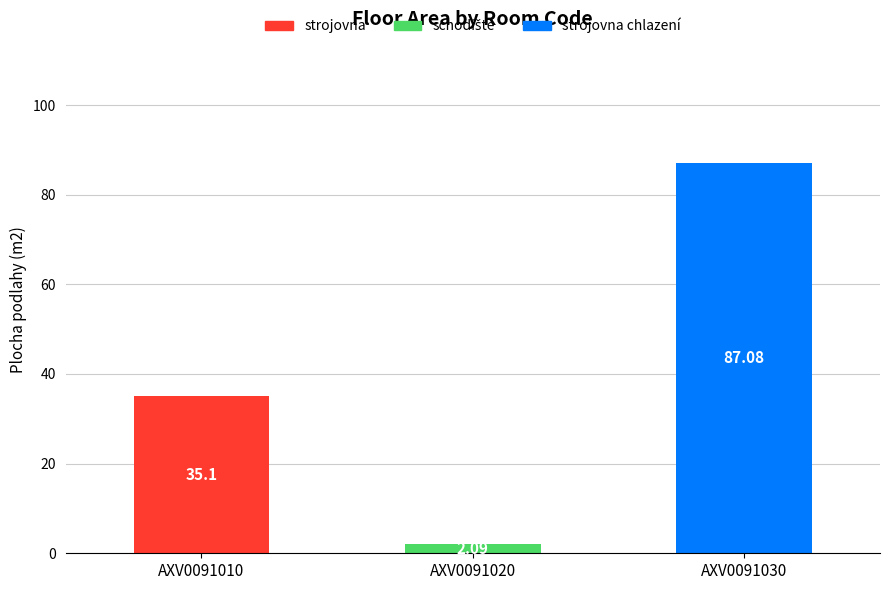

Between AXV0091010 and AXV0091020, which is larger?

AXV0091010